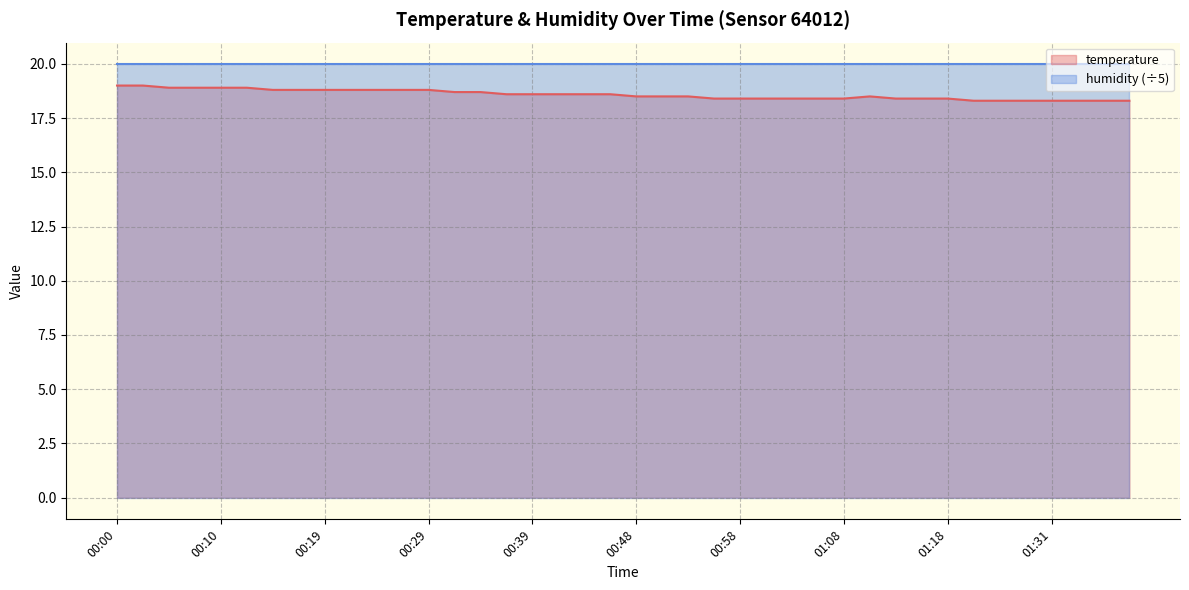

What is the average value?

18.6